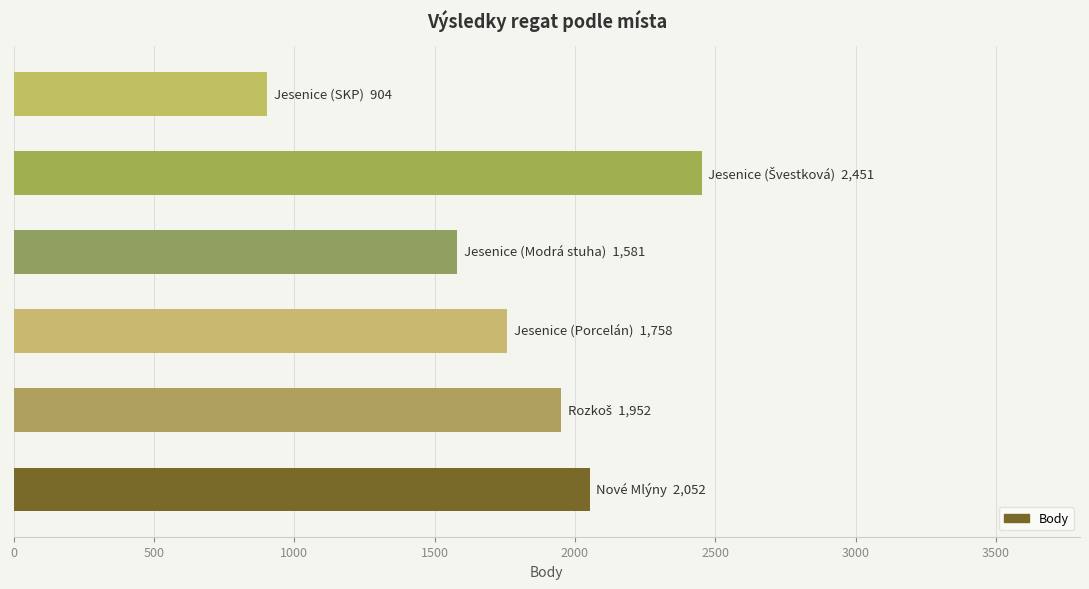

How many values are below 1952?

3